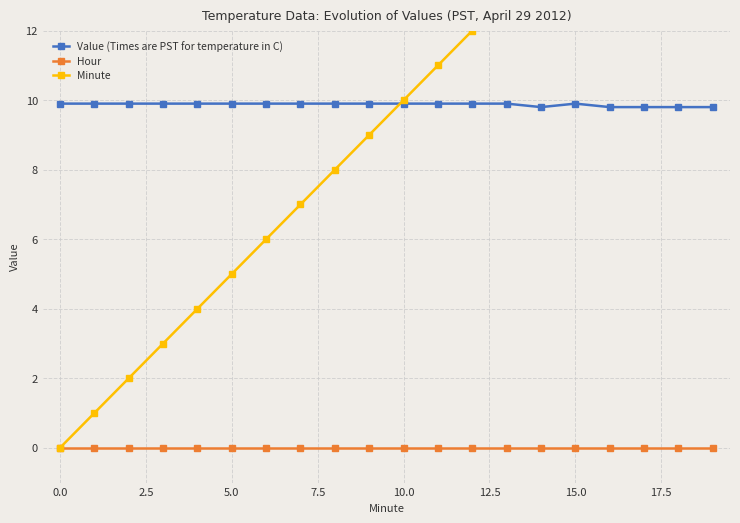

Which series has the largest total across all categories?

Value (Times are PST for temperature in C)